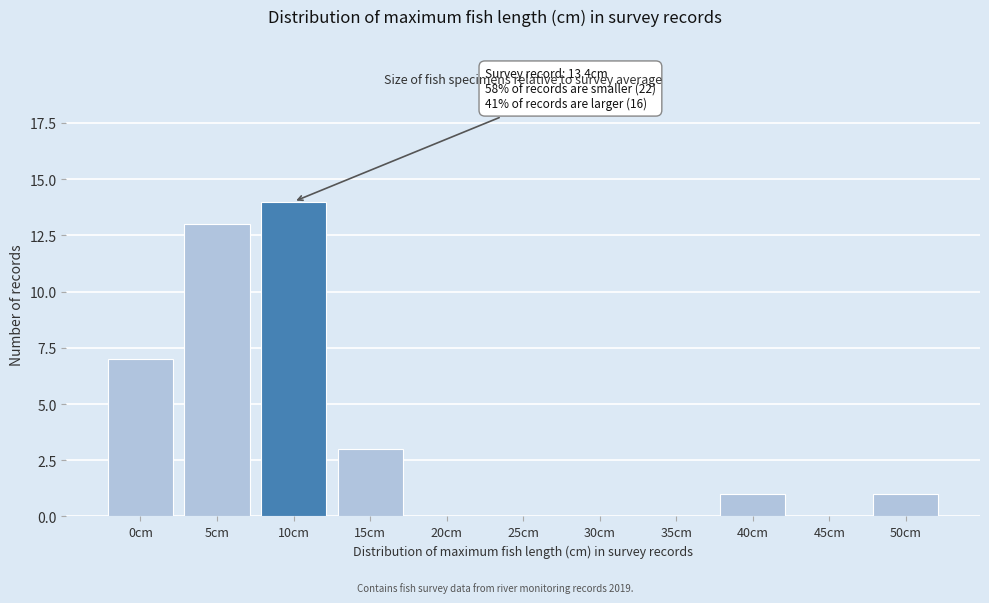

Reading right to left, list all the values displayed in this chart.

50cm=1	45cm=0	40cm=1	35cm=0	30cm=0	25cm=0	20cm=0	15cm=3	10cm=14	5cm=13	0cm=7